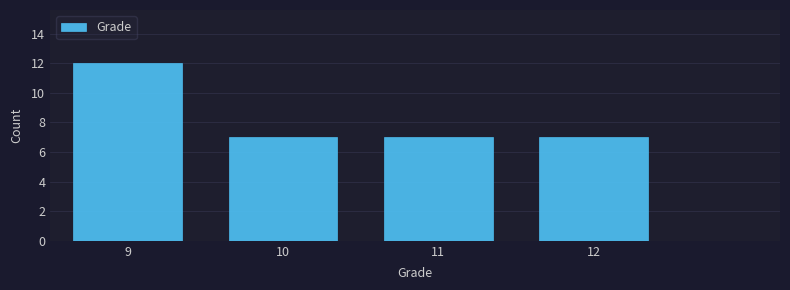

Reading right to left, list all the values displayed in this chart.

7	7	7	12